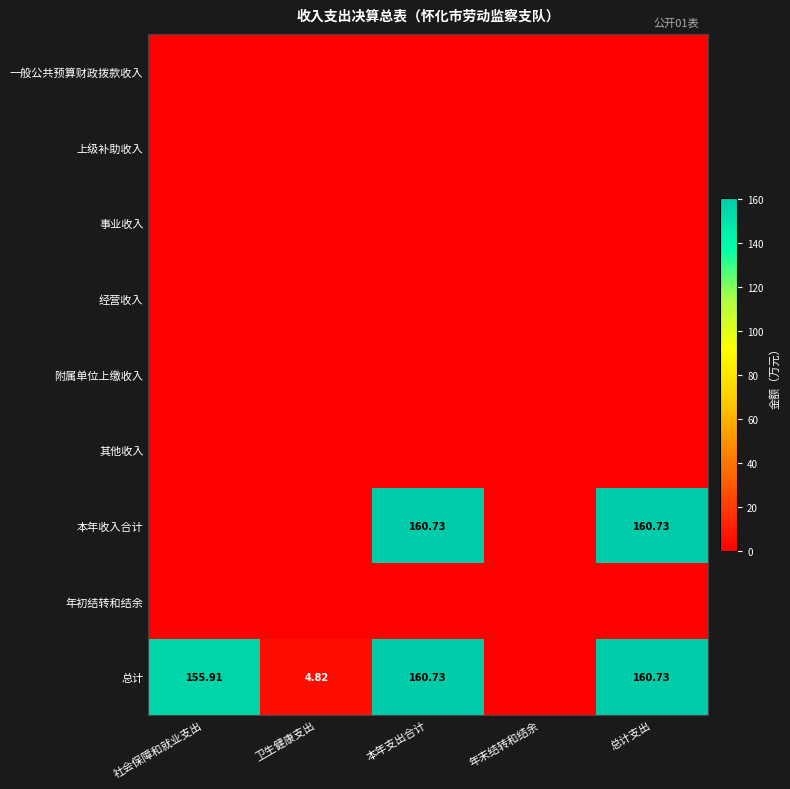

At how many categories does at least one series exceed 23?

3